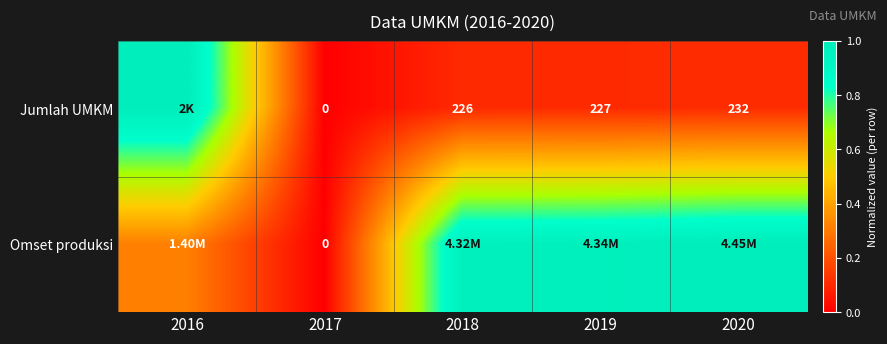

At which label does Omset produksi reach its minimum?

2017